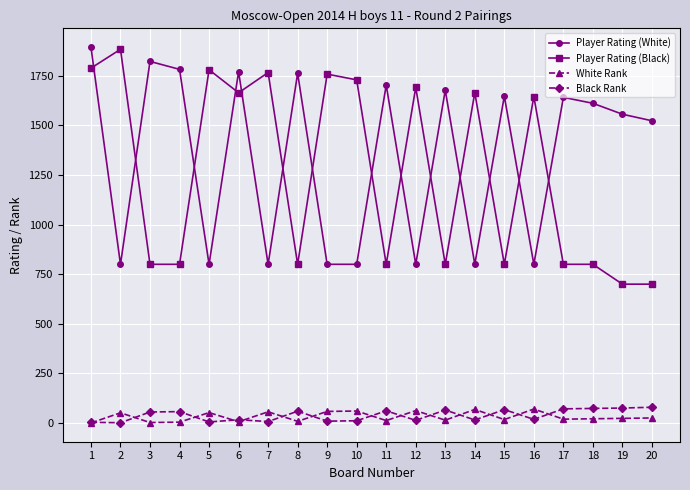

The value of Player Rating (White) at 2 is 1236. True or false?

False